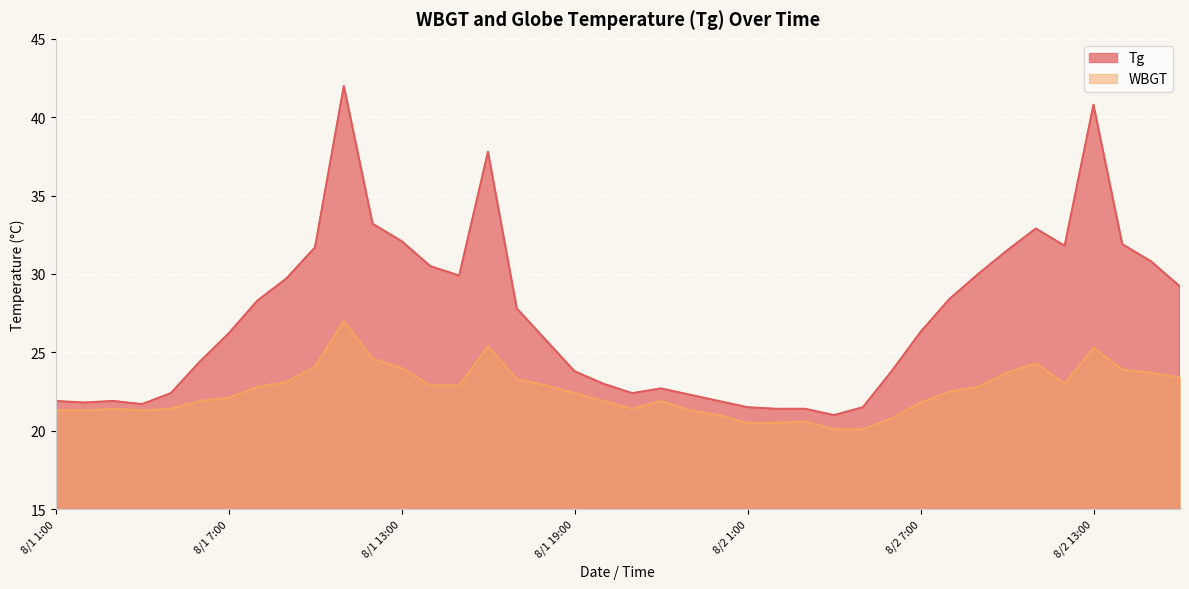

What is the average value of the Tg series?

27.2